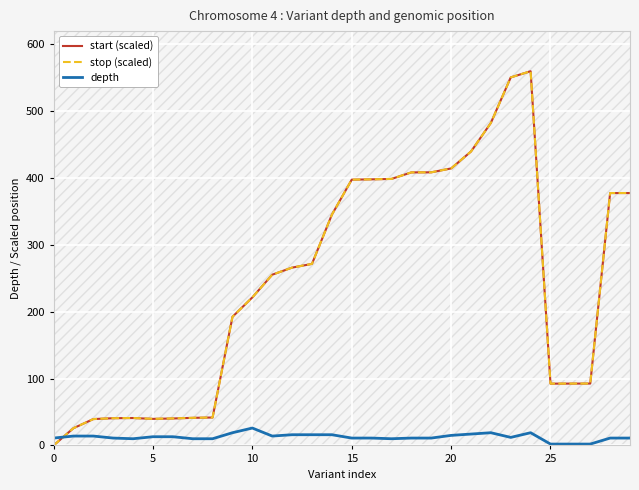

The depth series shows 23.7 at 14. True or false?

False